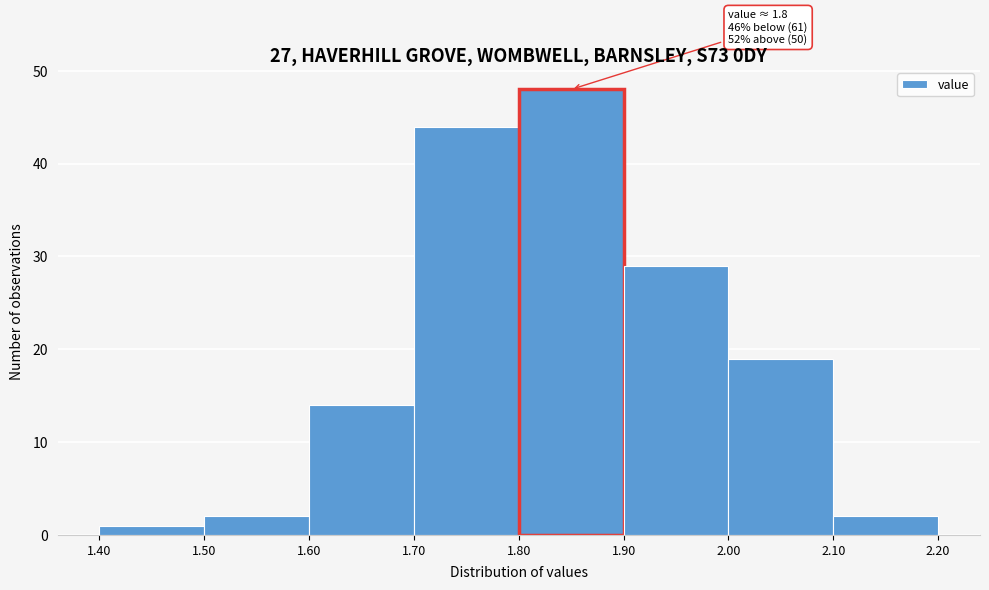

Which range on the x-axis has the tallest bar?

1.80 to 1.90